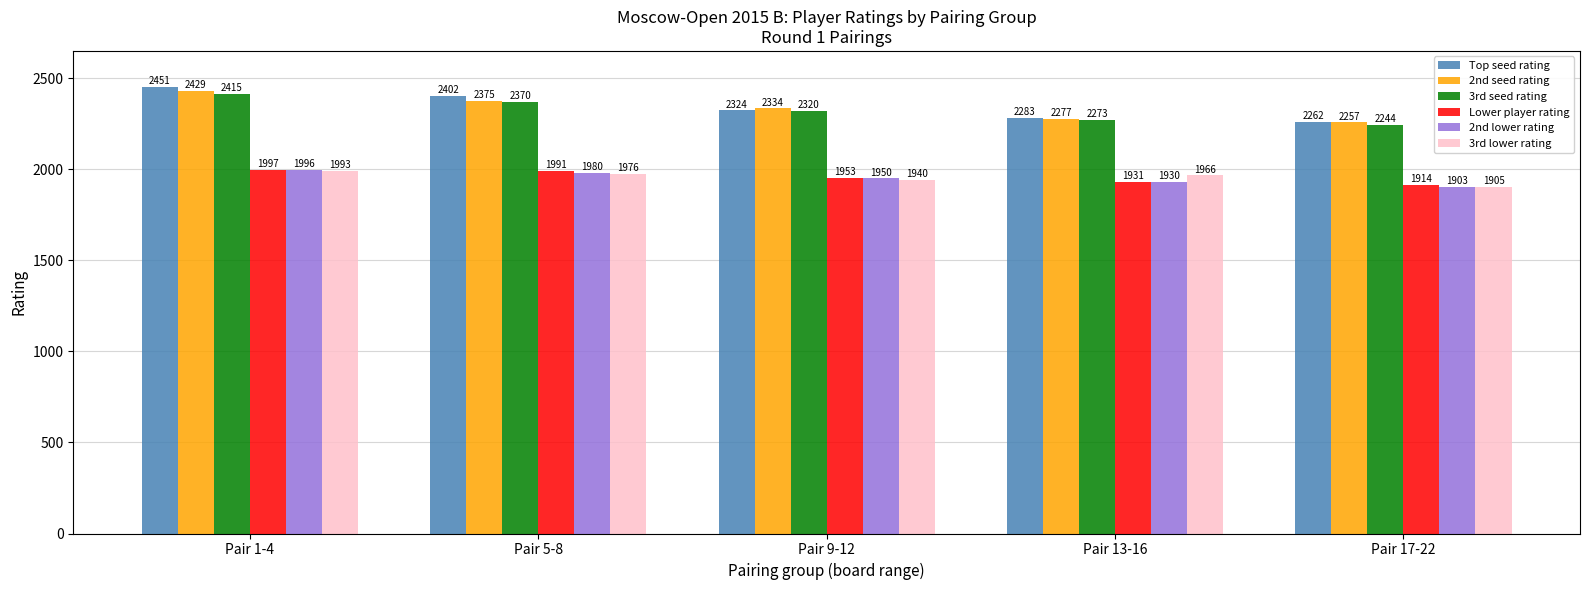

What are all the series names shown in the legend?

Top seed rating, 2nd seed rating, 3rd seed rating, Lower player rating, 2nd lower rating, 3rd lower rating